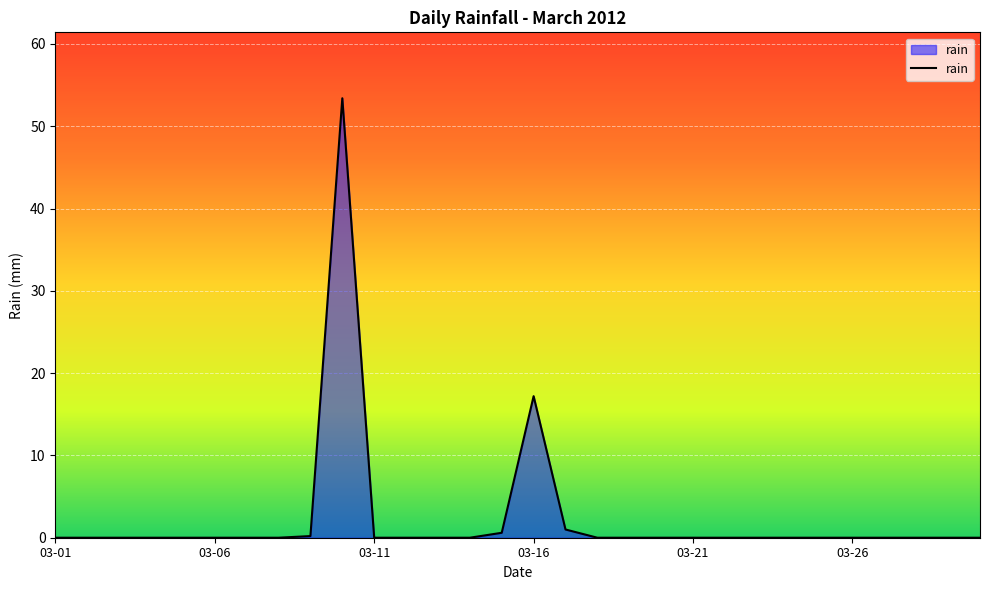

What is the maximum value shown in the chart?

53.4